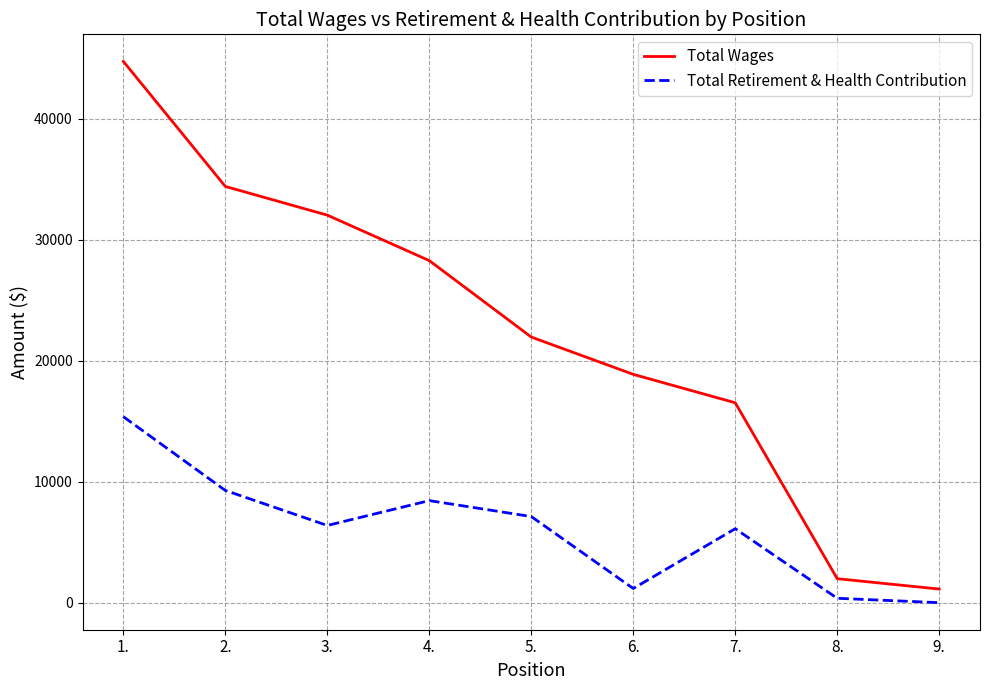

True or false: Total Retirement & Health Contribution and Total Wages intersect in this chart.

False